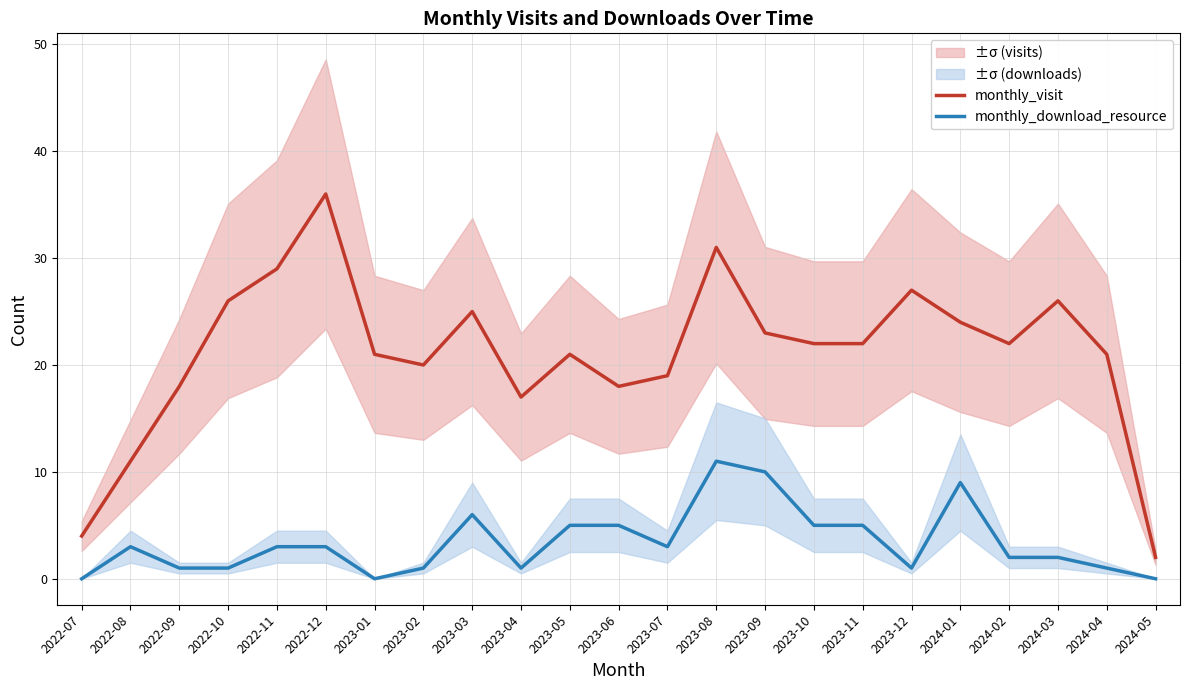

Is it true that monthly_download_resource equals 7 at 2023-06?

False